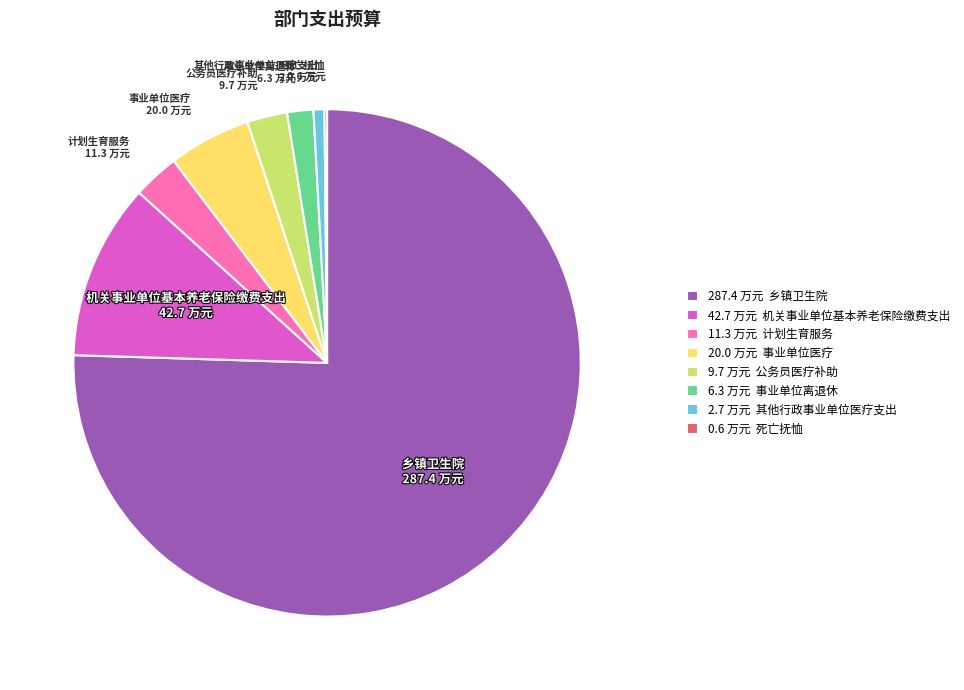

What is the majority slice?

乡镇卫生院